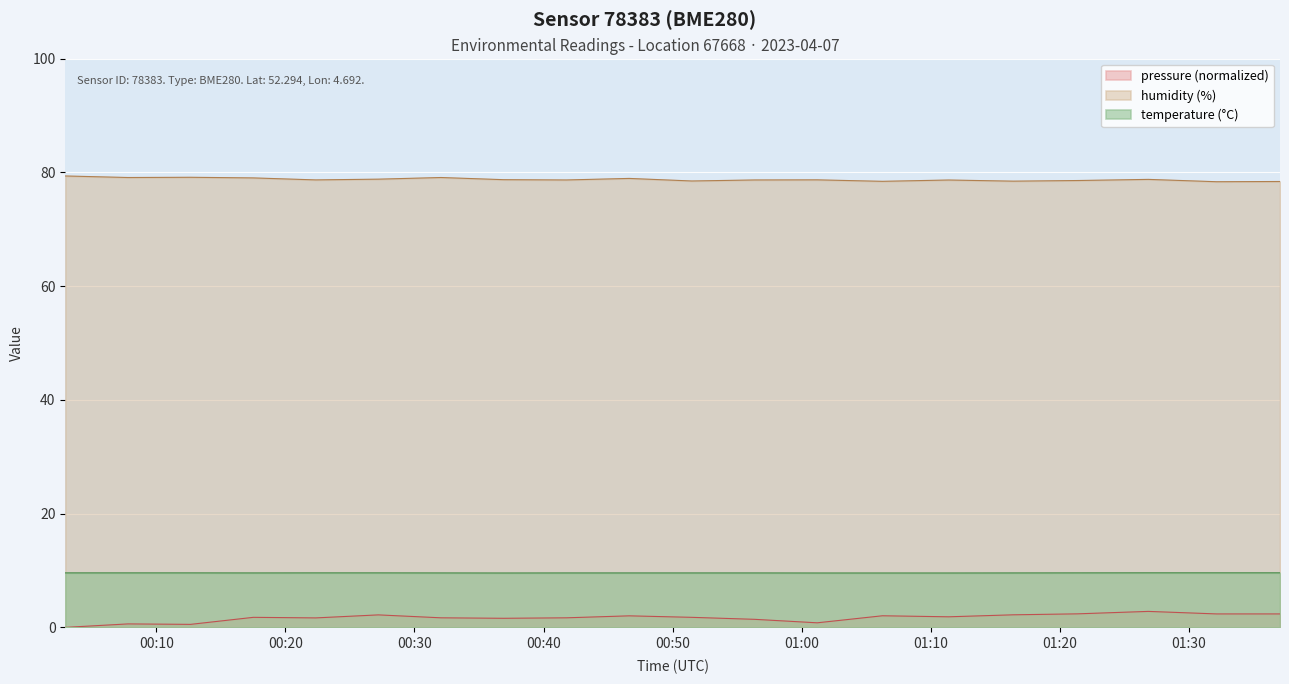

Rank the series by their maximum value, from highest to lowest.

humidity (%), temperature (°C), pressure (normalized)